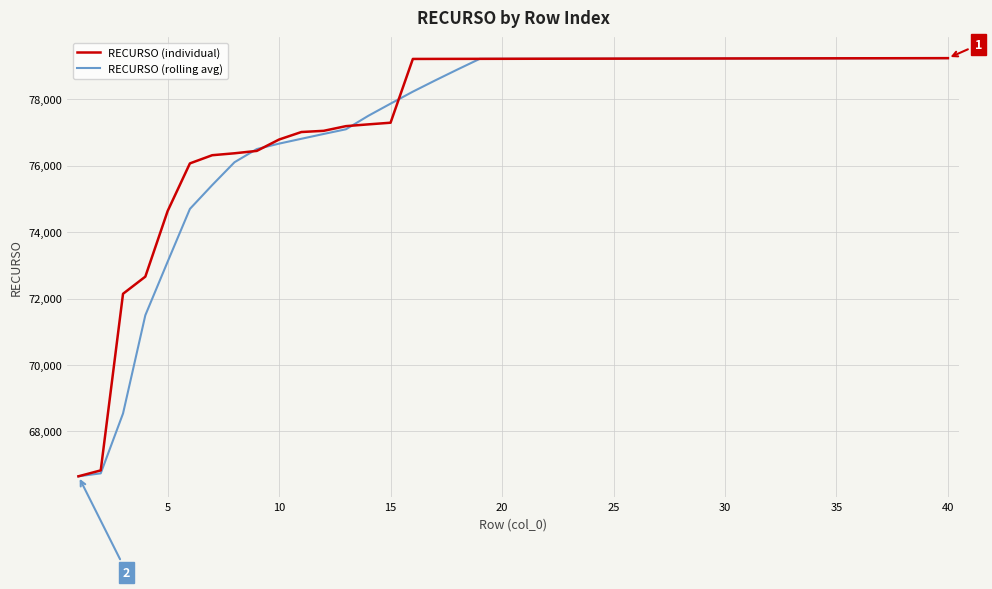

What is the maximum value for RECURSO (individual)?

79233.0